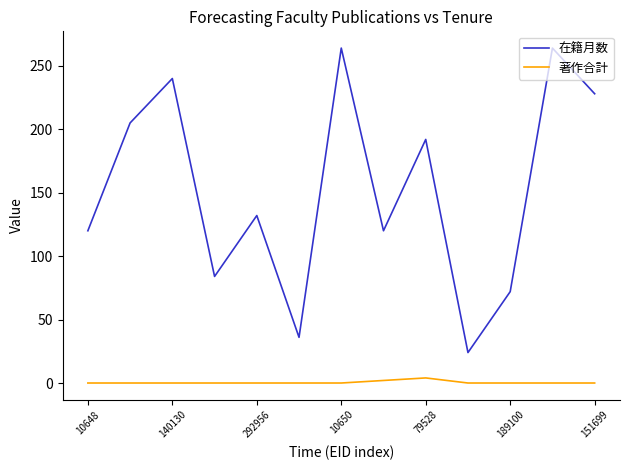

Which series has the largest total across all categories?

在籍月数